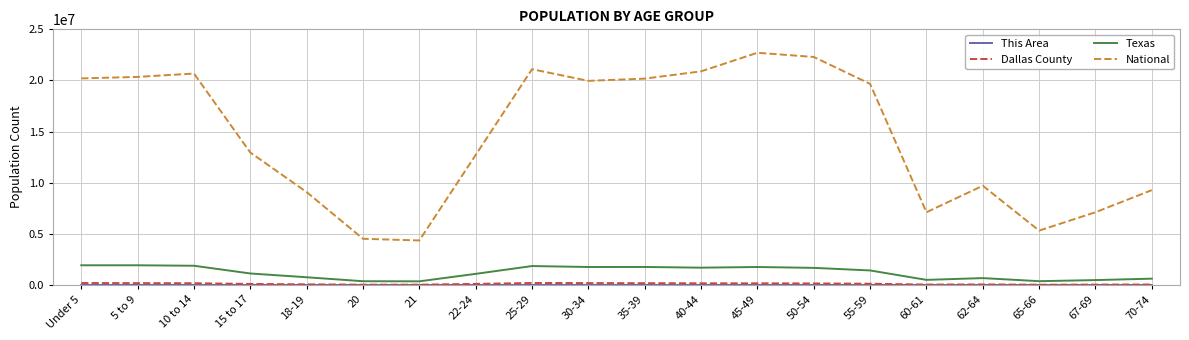

Which series has the widest spread of values?

National